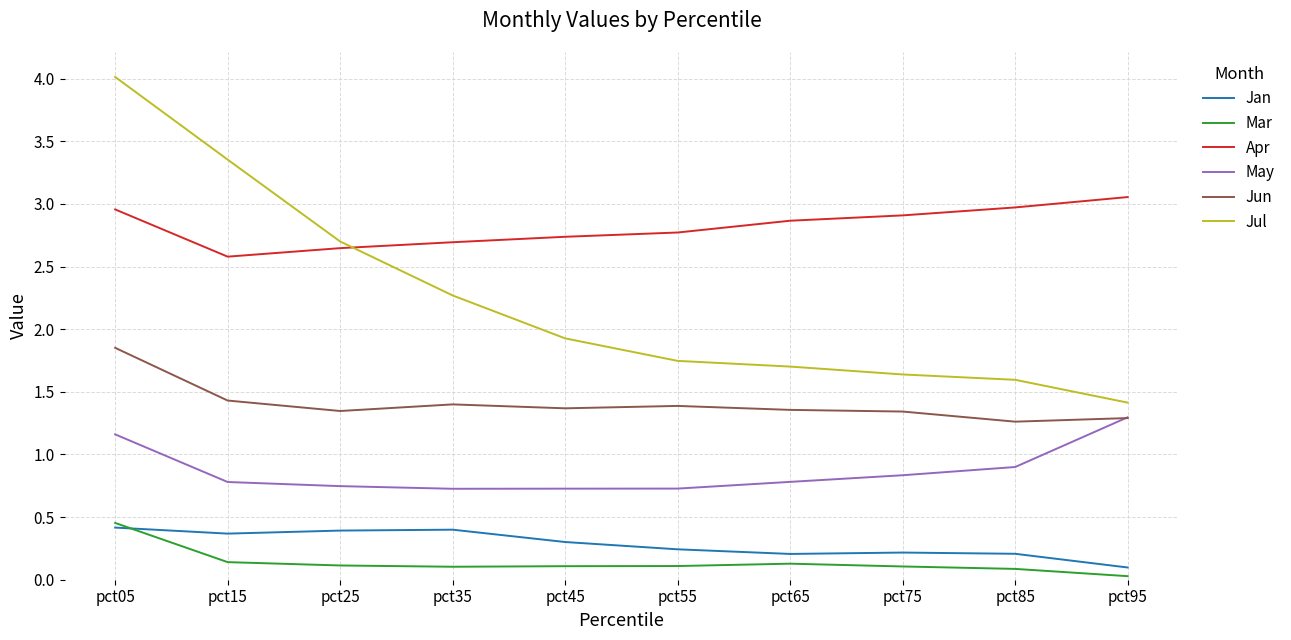

How many interior local peaks does the Jan series have?

2